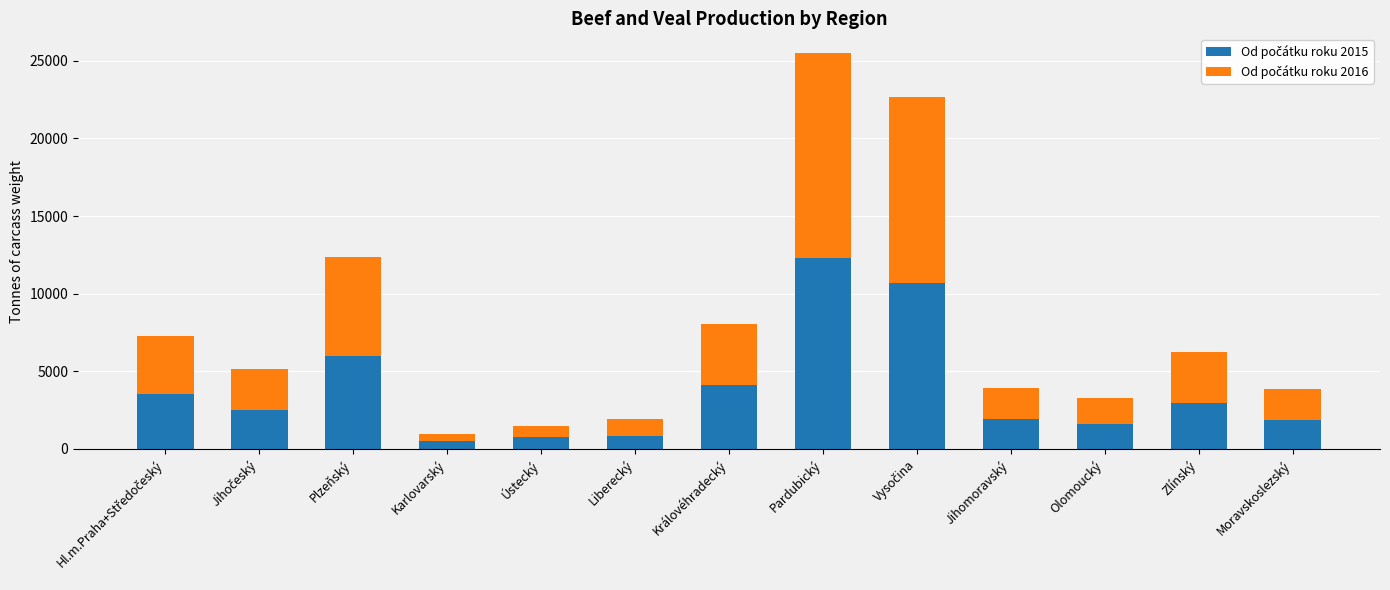

What is the total value across all series at Plzeňský?

12332